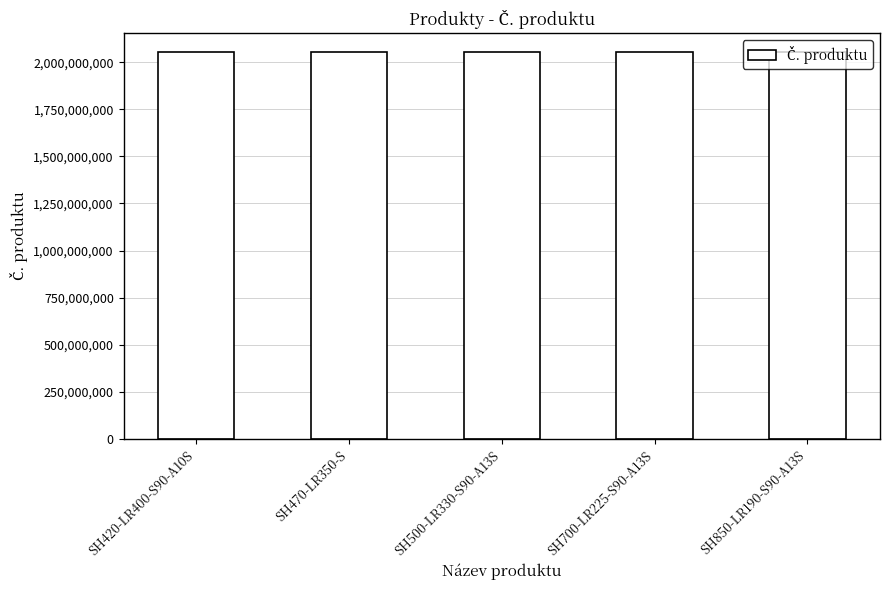

What is the sum of the values at SH420-LR400-S90-A10S and SH500-LR330-S90-A13S?

4102952738